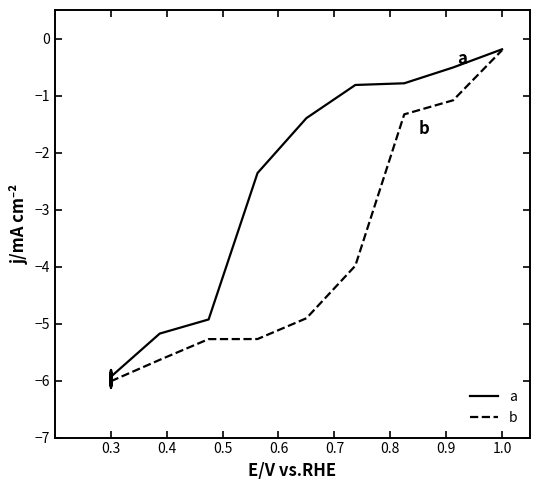

Which series has the largest range (max minus min)?

b